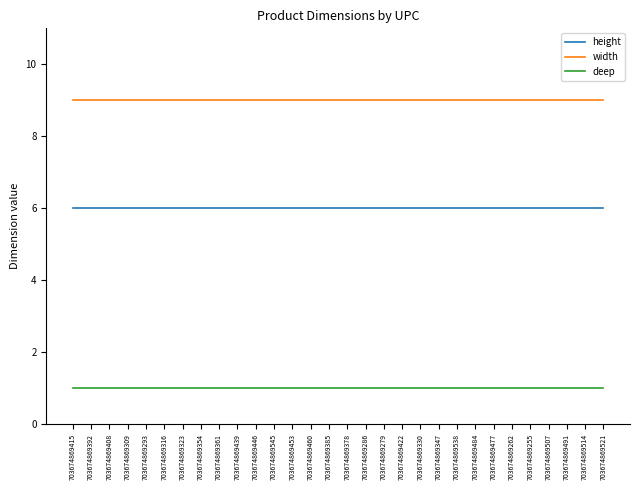

At 703674869316, list the series in order from smallest to largest.

deep, height, width